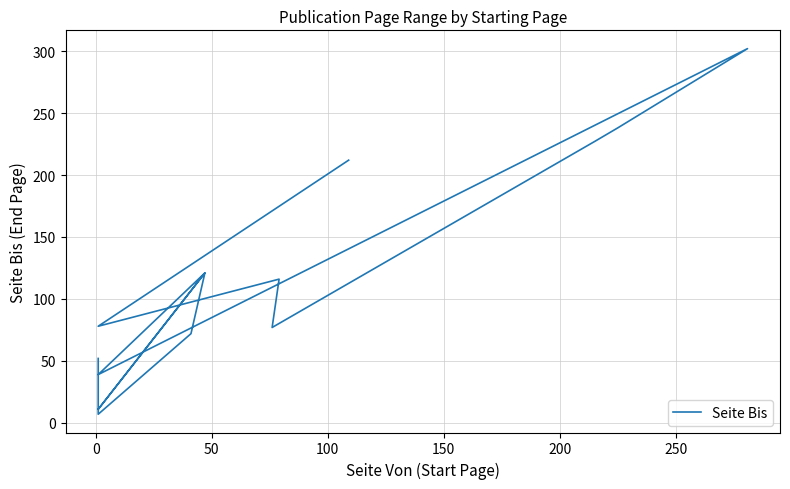

How many lines are shown in the chart?

1